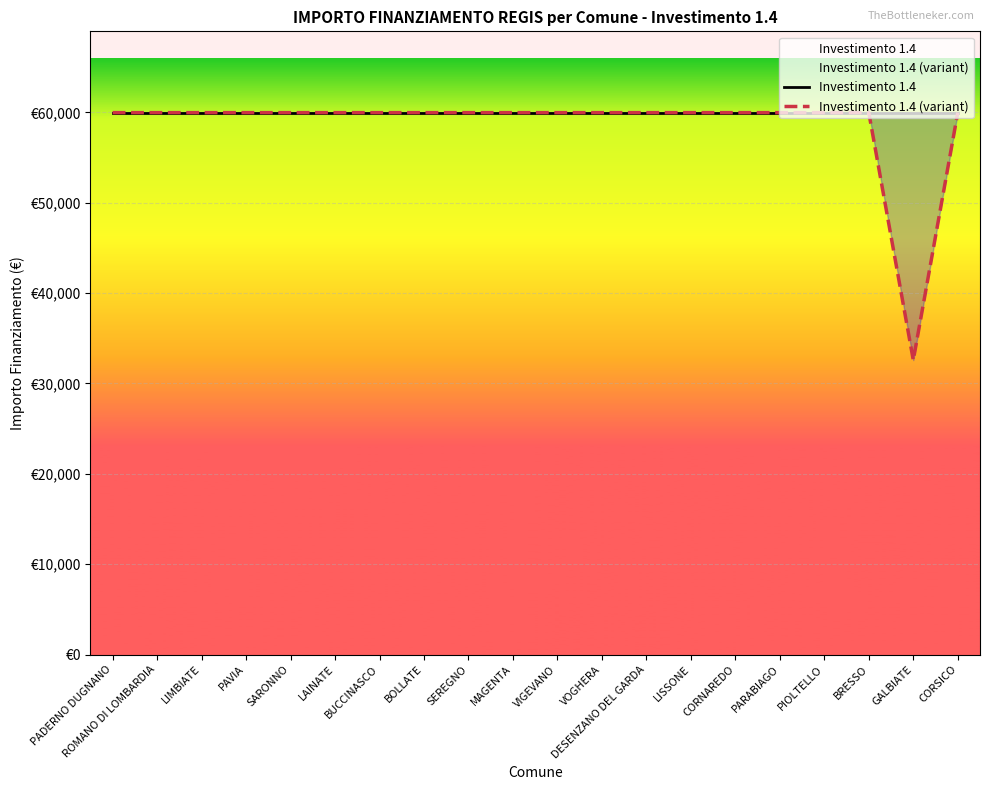

What value does the Investimento 1.4 series have at LISSONE?

59966